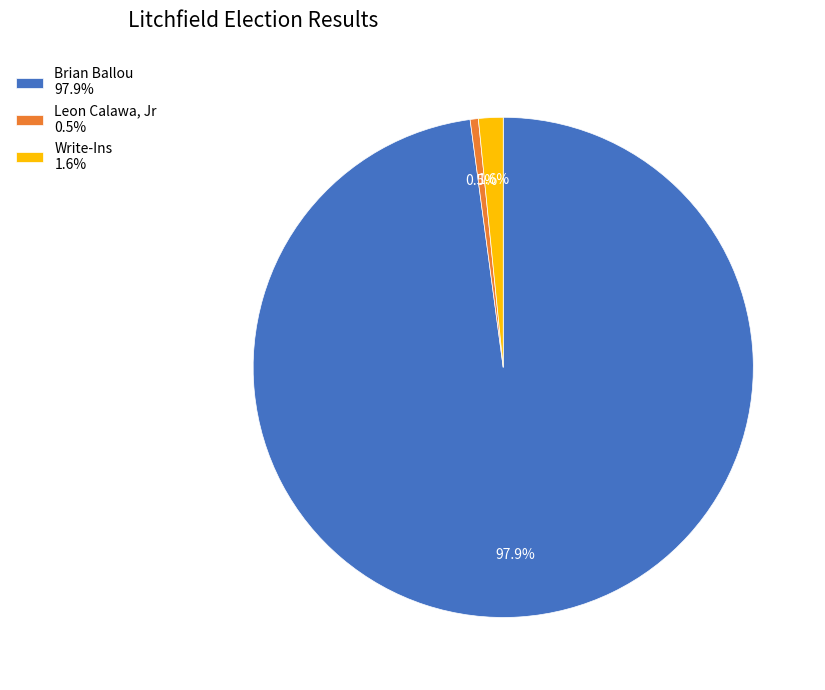

Which category has the biggest portion of the pie?

Brian Ballou 97.9%